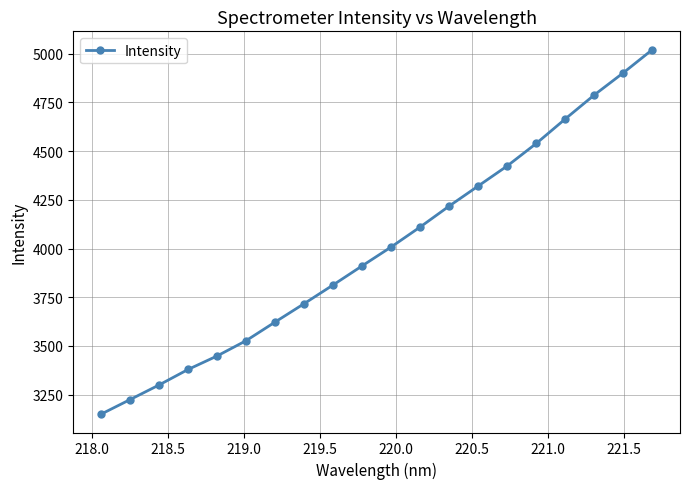

What is the difference between the maximum and minimum values?

1871.7